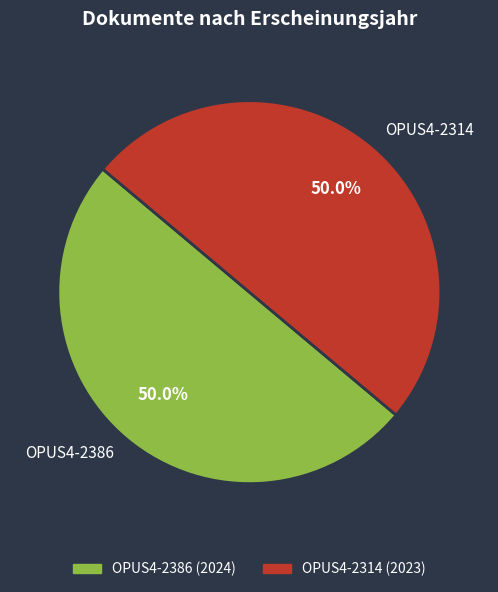

The OPUS4-2314 slice represents 50% of the pie. True or false?

True